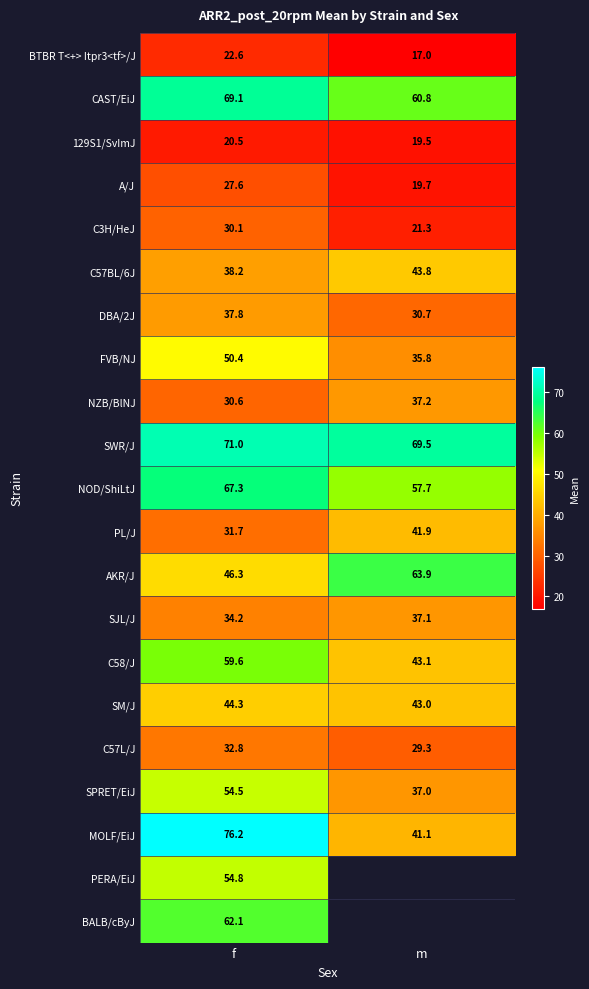

What is the difference between the 129S1/SvImJ values at m and f?

1.0